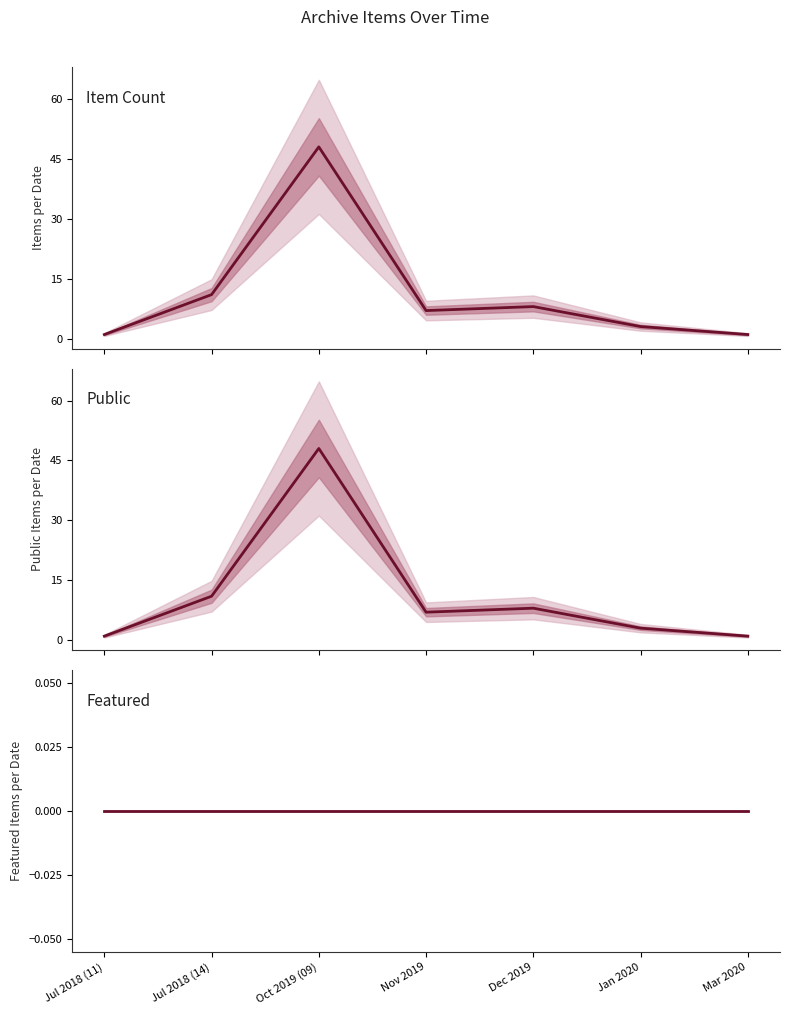

What value does the Public series have at Dec 2019, to the nearest 10?

10